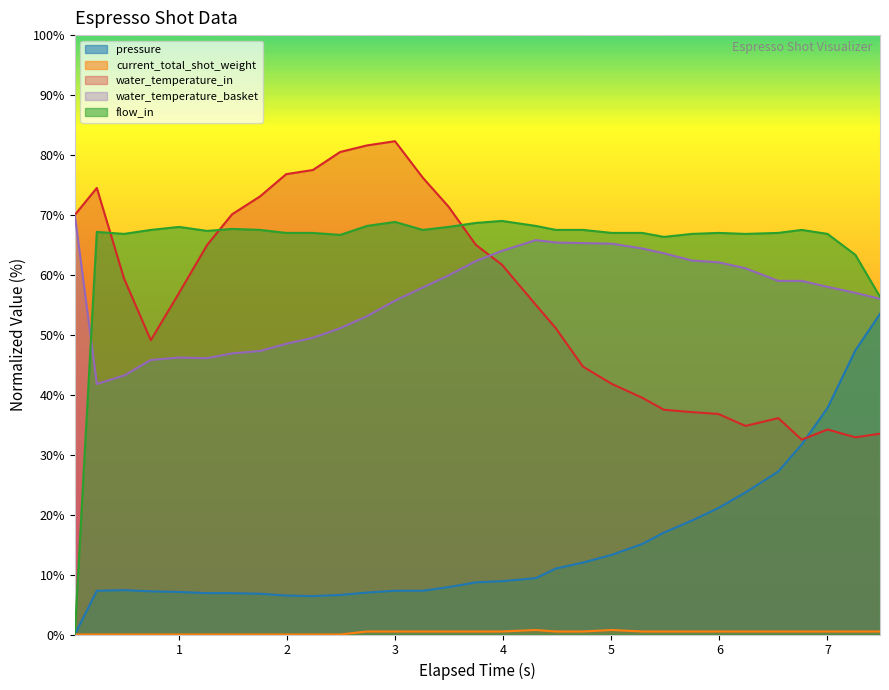

In water_temperature_in, how many points are lower than both neighbors (excluding endpoints)?

4